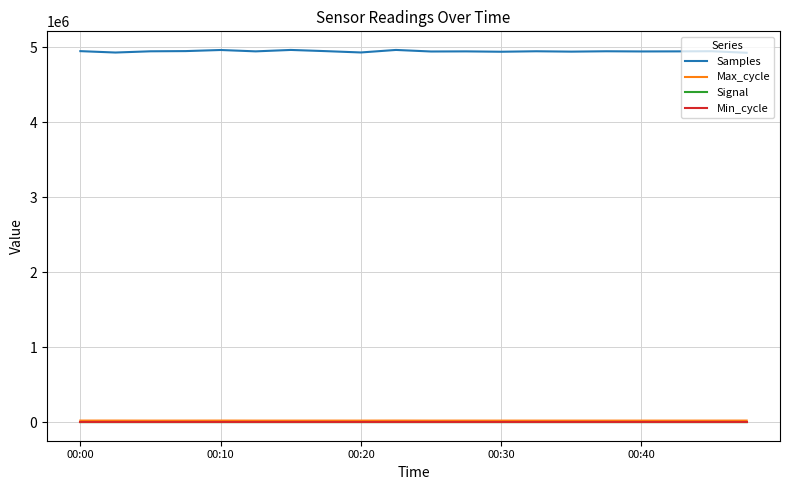

Which series has the largest total across all categories?

Samples